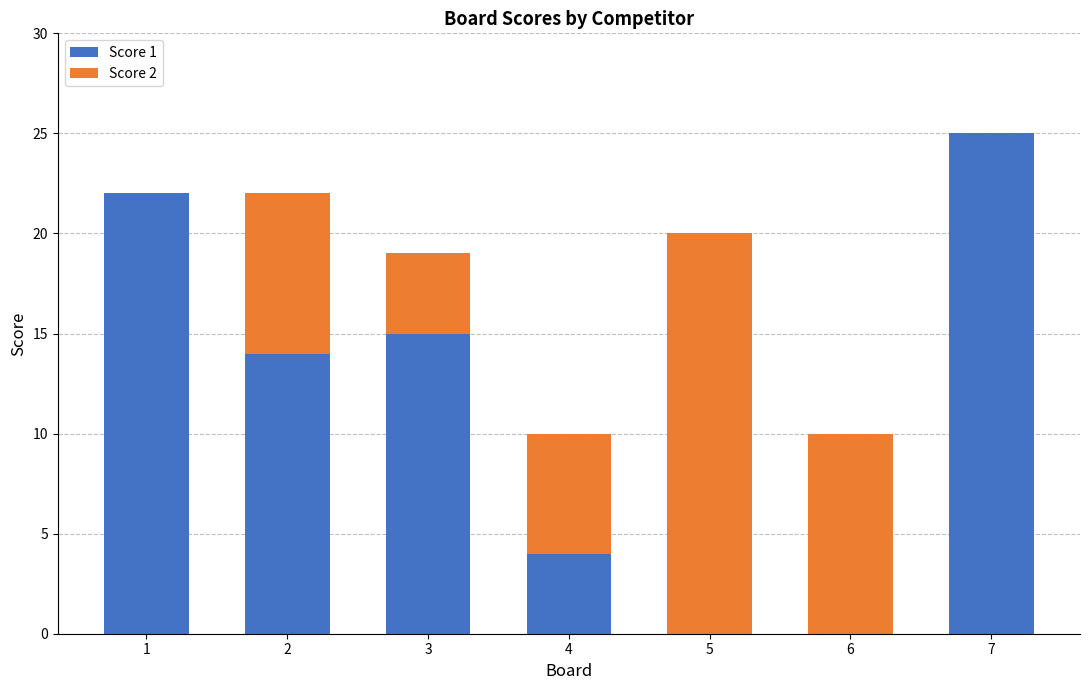

What is the total value across all series at 3?

19